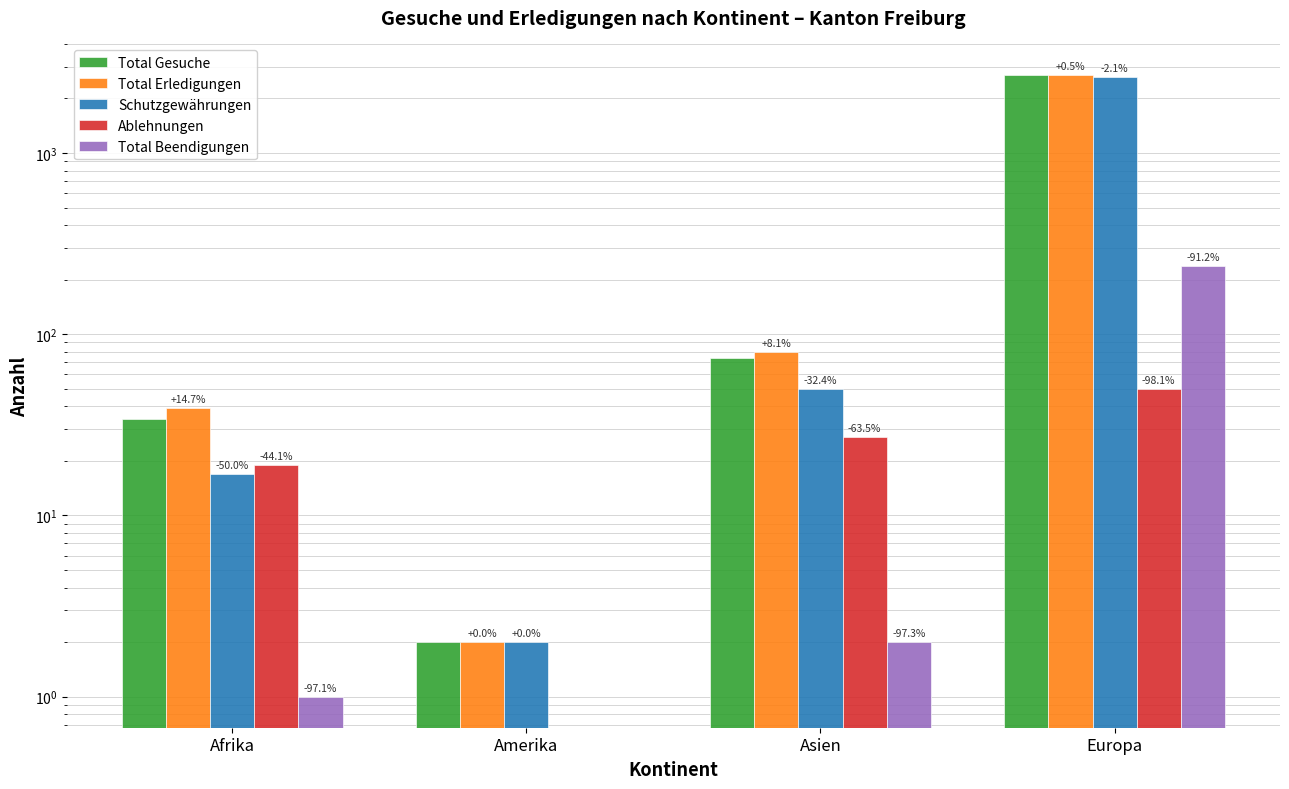

What is the label of the 4th bar from the right?

Afrika